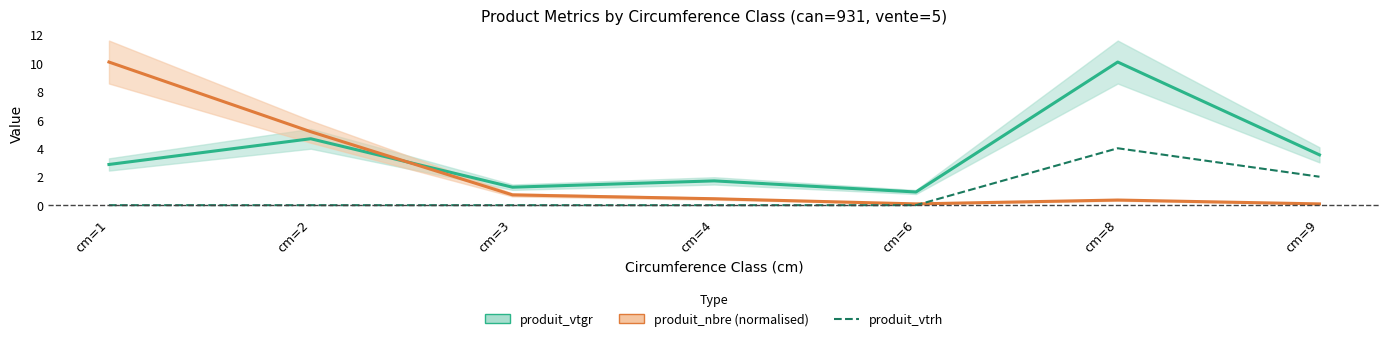

Reading left to right, transcribe all the data shown in this chart.

produit_vtgr: cm=1=2.9	cm=2=4.7	cm=3=1.3	cm=4=1.7	cm=6=0.9	cm=8=10.1	cm=9=3.5
produit_nbre (normalised): cm=1=10.1	cm=2=5.2	cm=3=0.7	cm=4=0.5	cm=6=0.1	cm=8=0.4	cm=9=0.1
produit_vtrh: cm=1=0.0	cm=2=0.0	cm=3=0.0	cm=4=0.0	cm=6=0.0	cm=8=4.0	cm=9=2.0